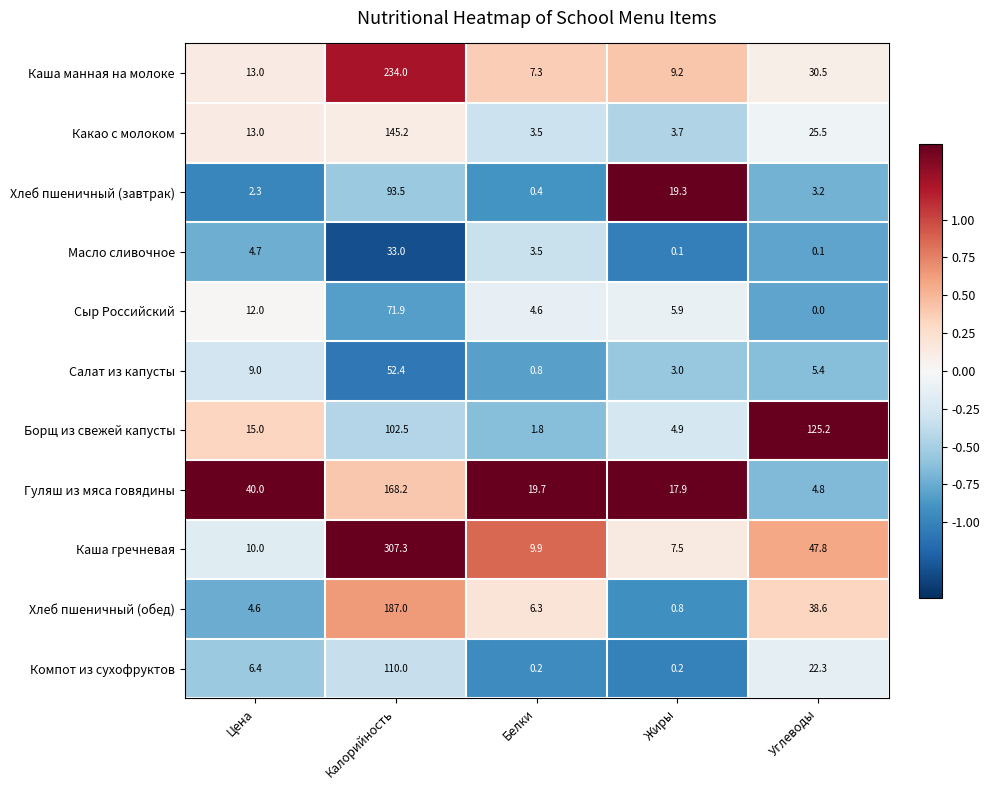

What is the maximum value shown in the chart?

307.3